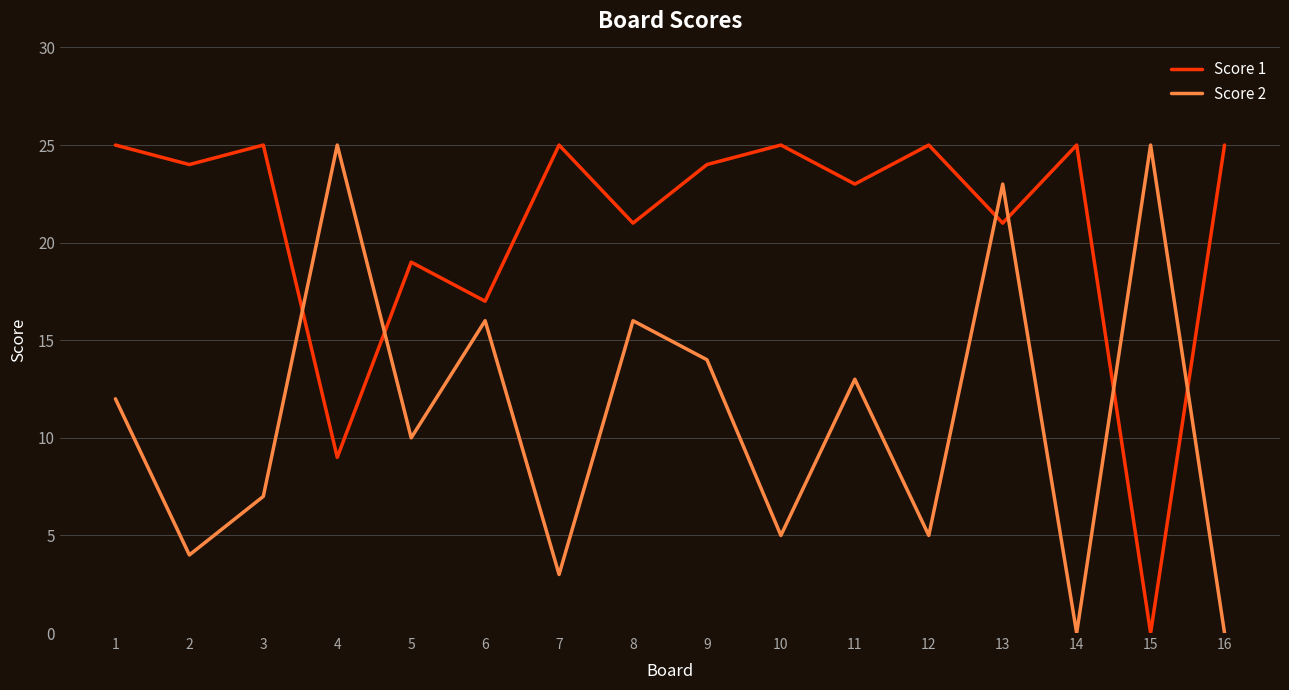

Read the Score 1 value at 5.

19